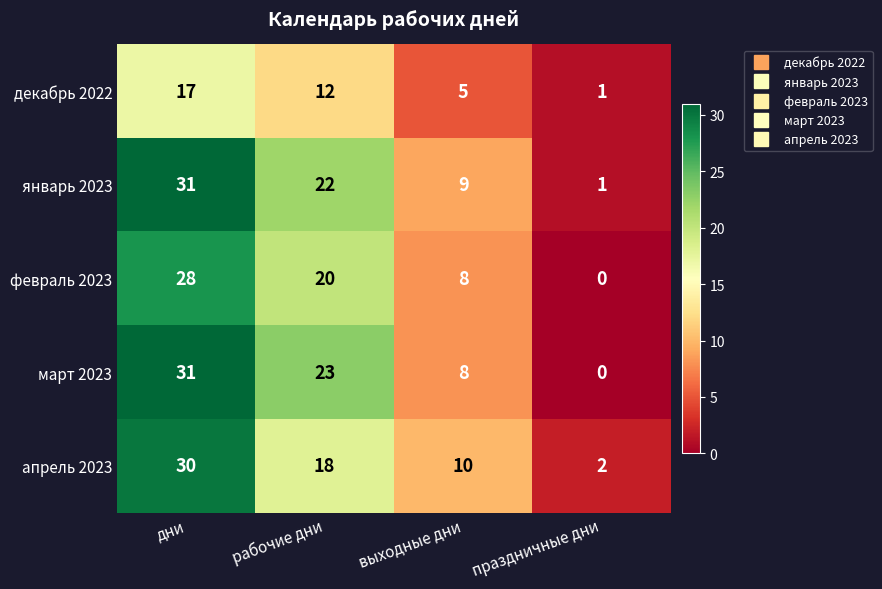

The value of апрель 2023 at дни is 30. True or false?

True